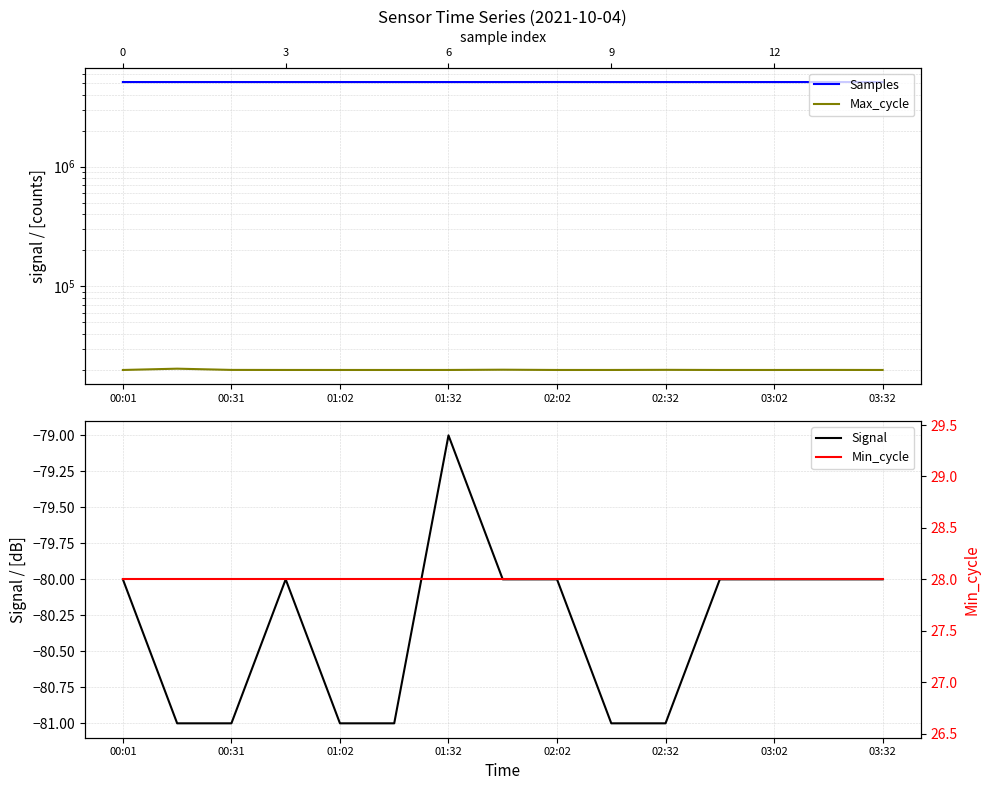

The value of Signal at 01:02 is -81. True or false?

True